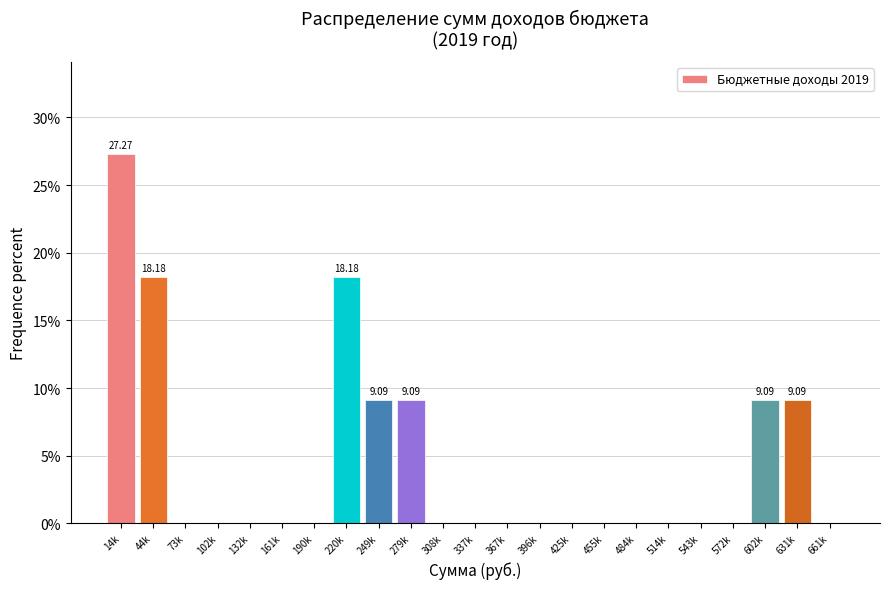

What is the sum of the values at 220k and 14k?

45.5